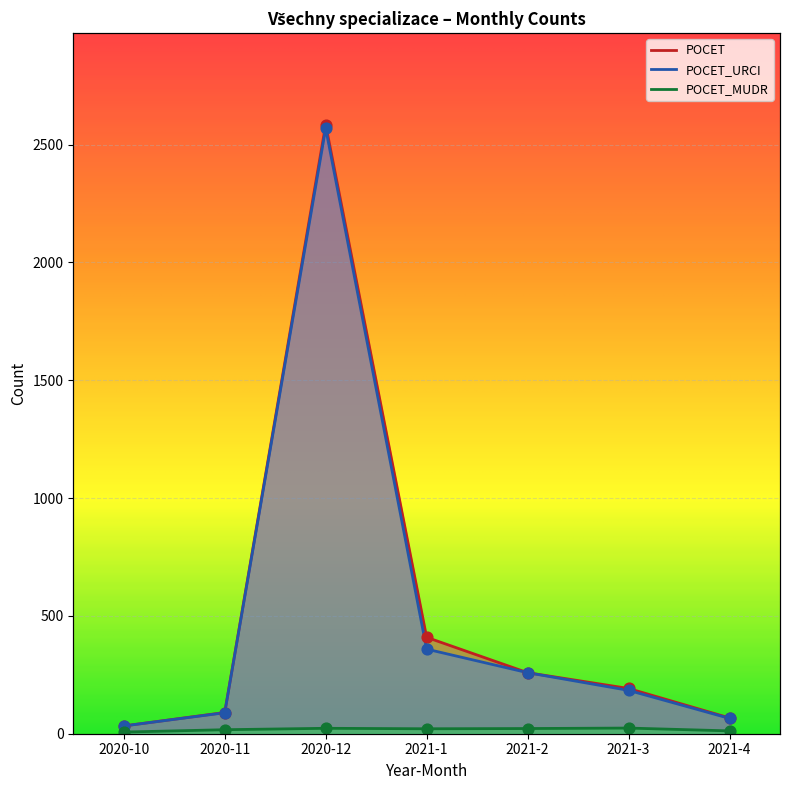

Which series has the widest spread of Y values?

POCET